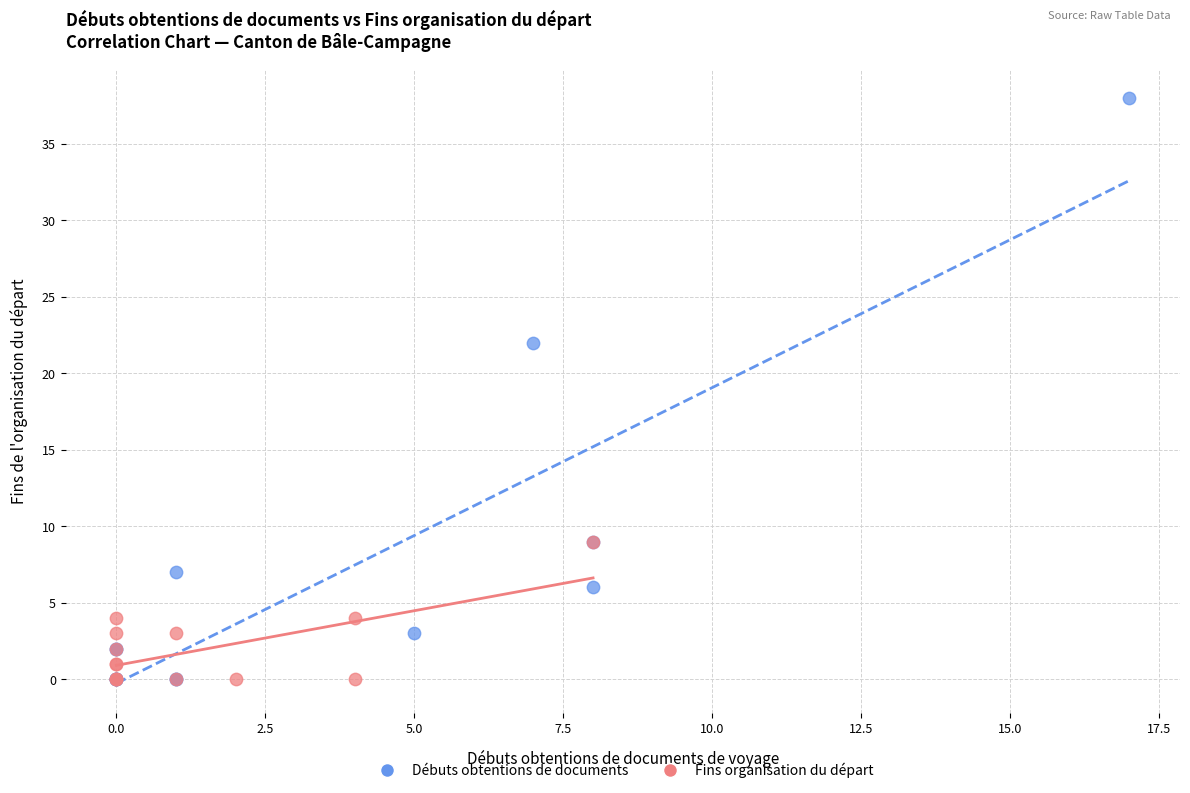

Which series reaches the maximum Y coordinate?

Débuts obtentions de documents